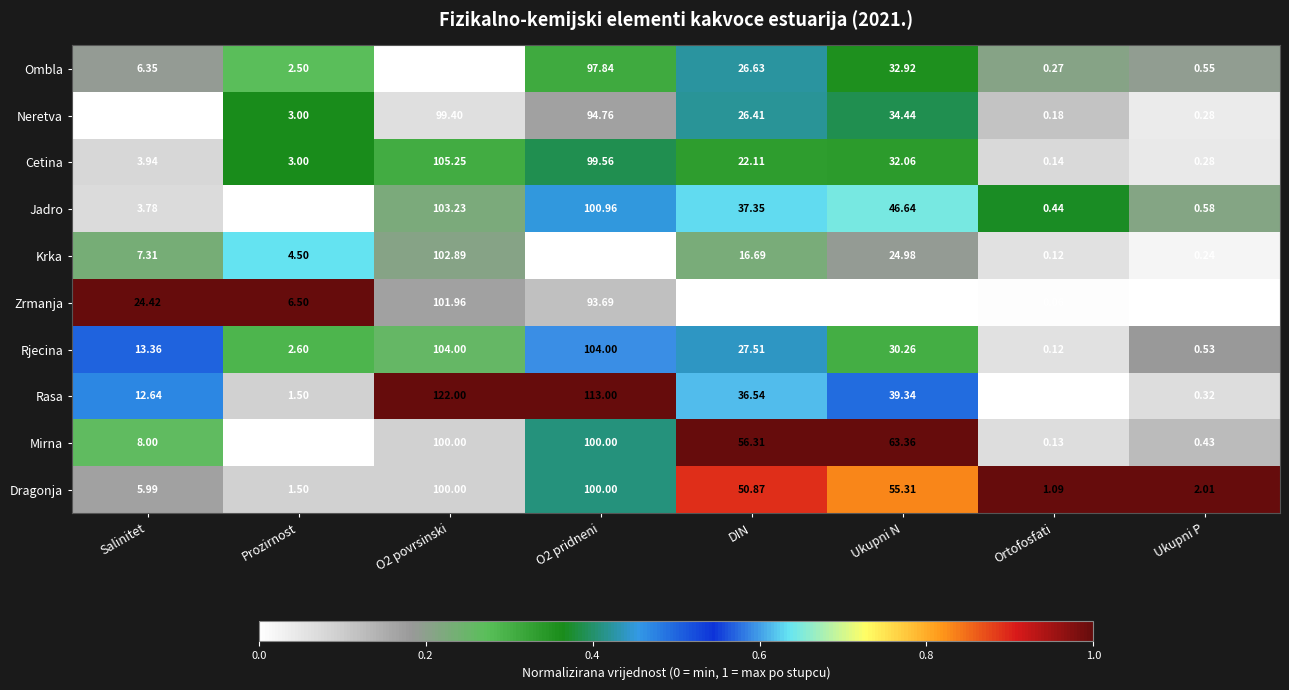

Which series has the widest spread of values?

Rasa